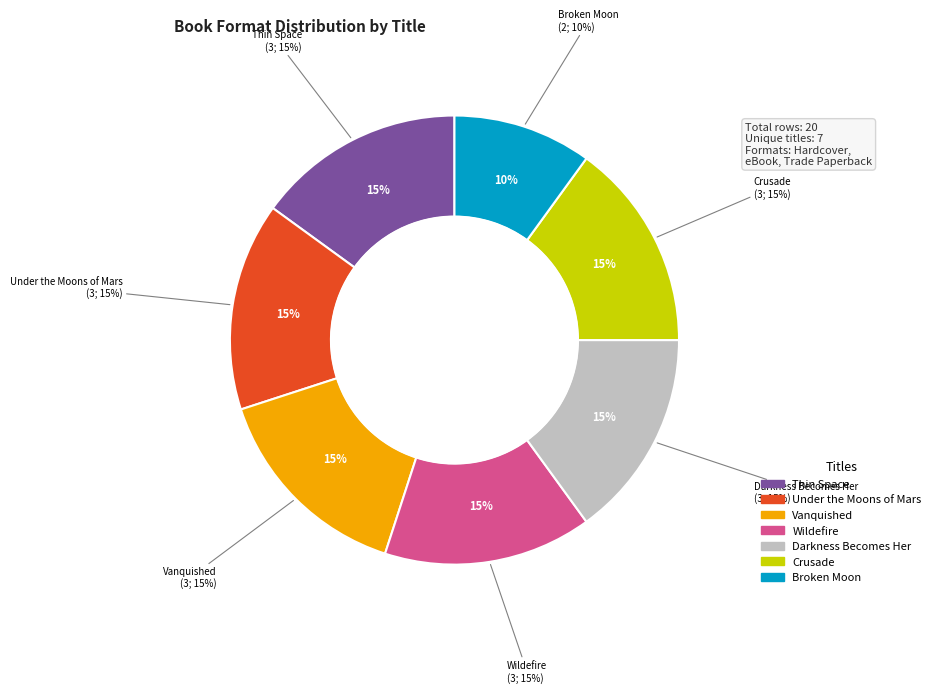

To the nearest percent, what is the average slice percentage?

14%